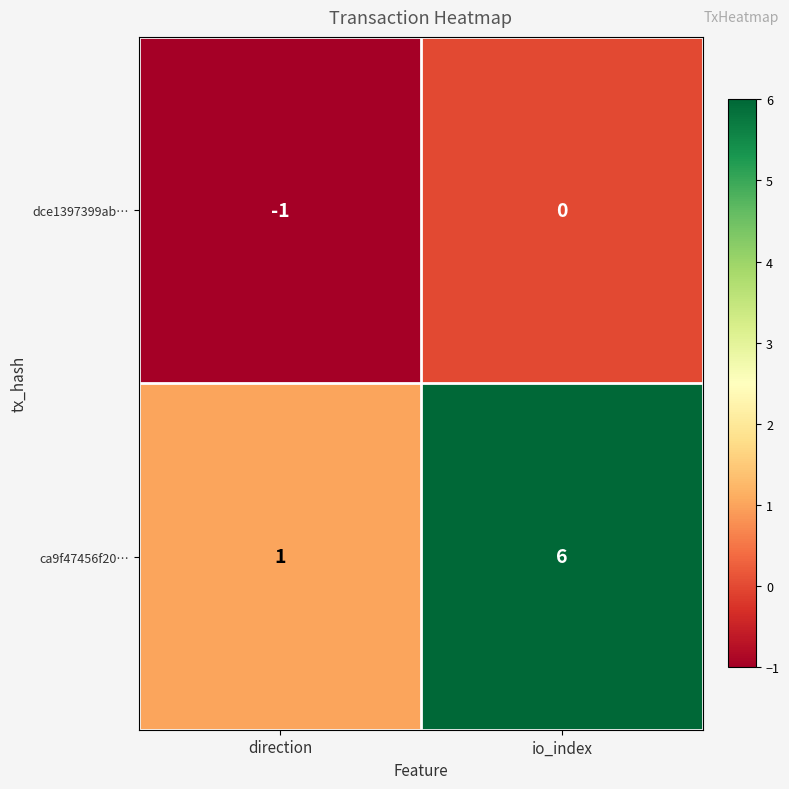

What is the sum of the ca9f47456f20… values at io_index and direction?

7